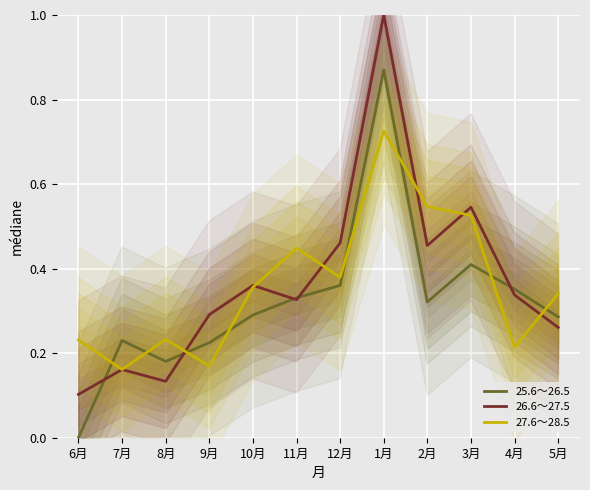

What is the total value across all series at 9月?

0.7